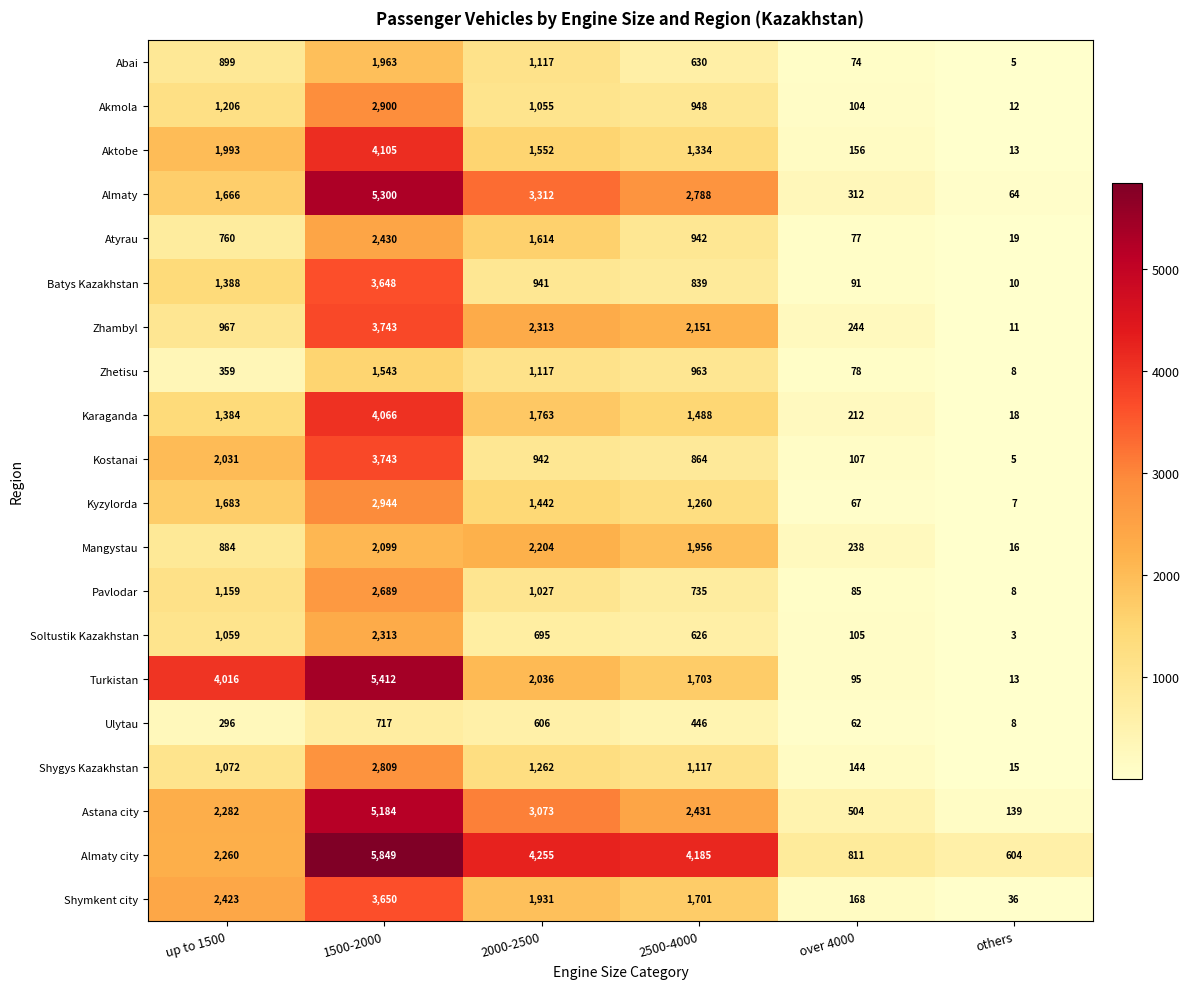

Read the Abai value at 1500-2000.

1963